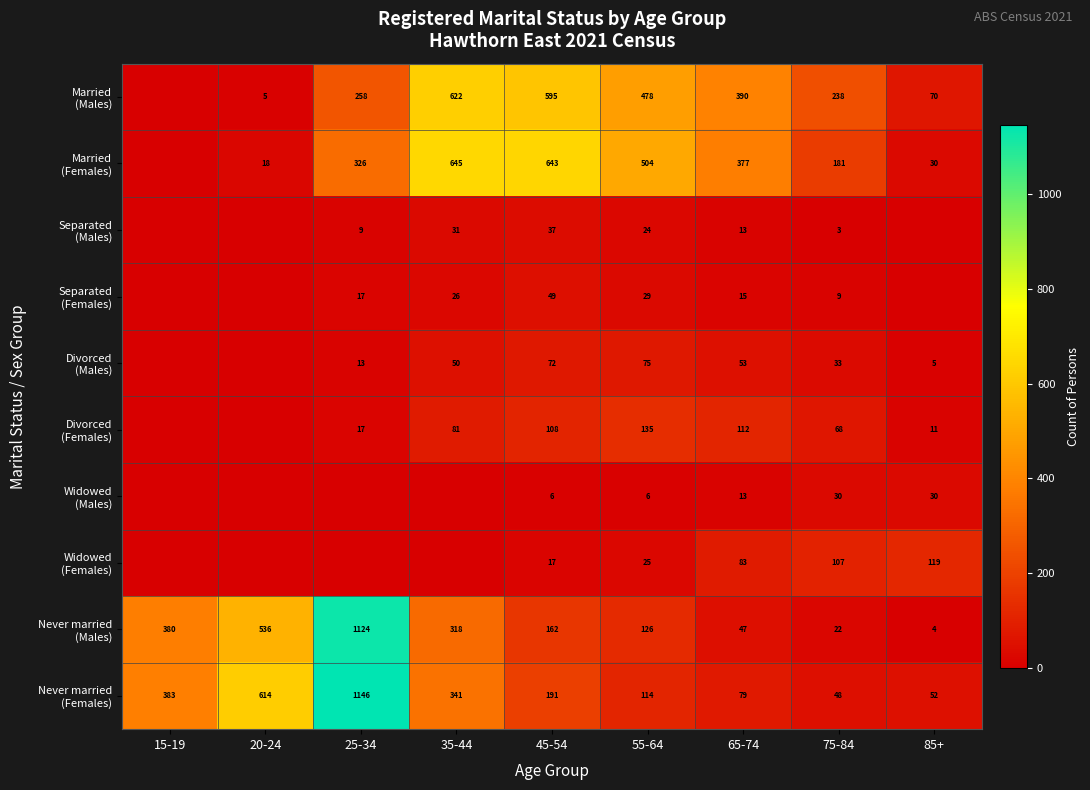

What is the difference between the highest and lowest values at 55-64?

498